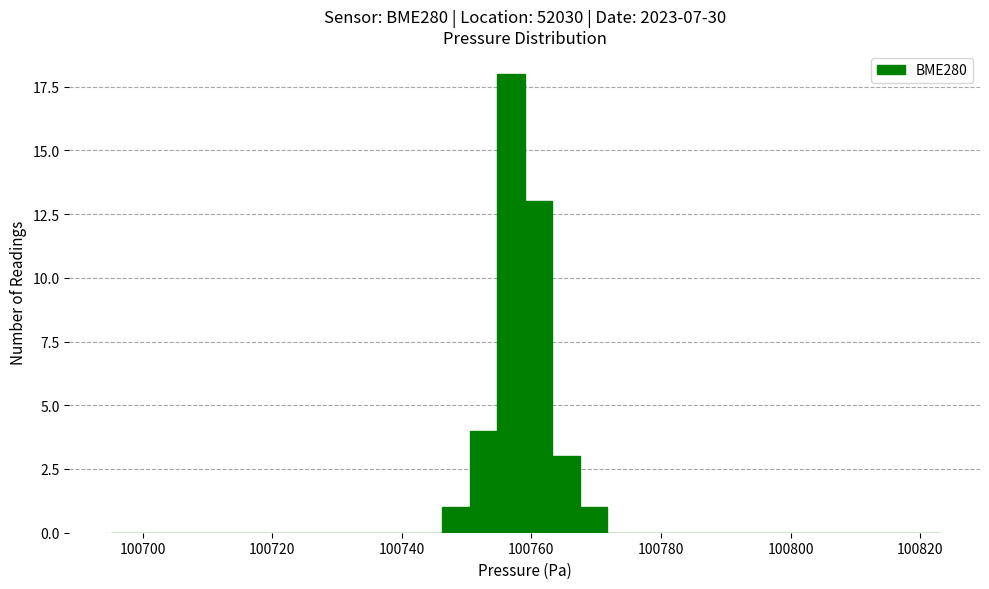

Around what value on the x-axis is the tallest bar? Give the approximate position of its centre, as read against the axis.

100756